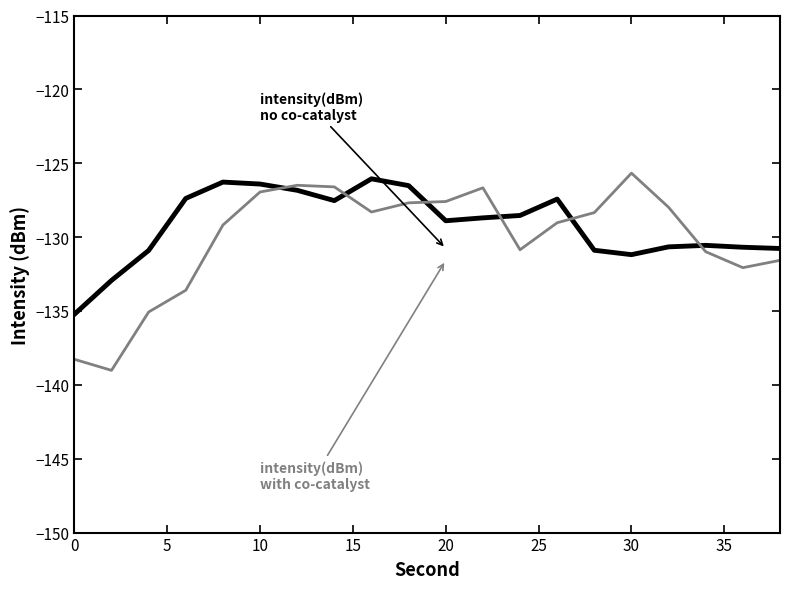

What is the maximum value shown in the chart?

-125.7